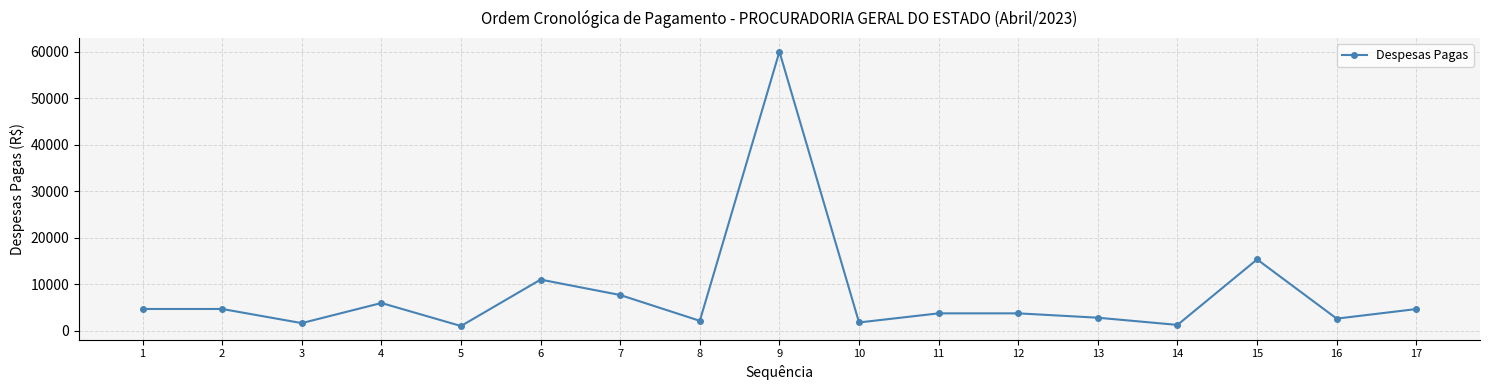

How many values are below 3758?

7